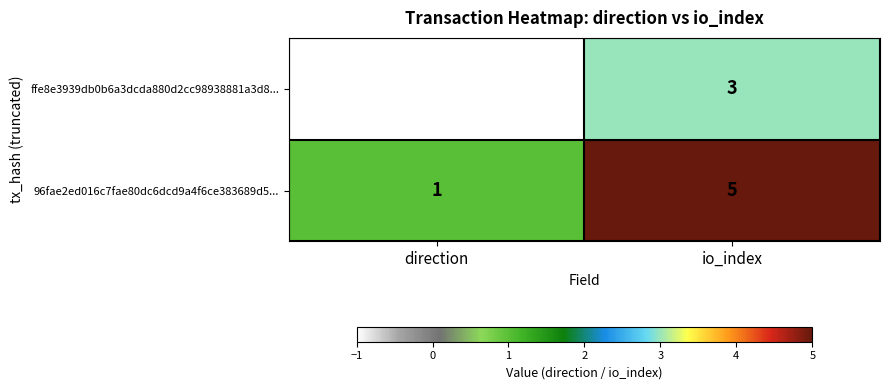

Reading left to right, list all the values displayed in this chart.

ffe8e3939db0b6a3dcda880d2cc98938881a3d8...: -1	3
96fae2ed016c7fae80dc6dcd9a4f6ce383689d5...: 1	5